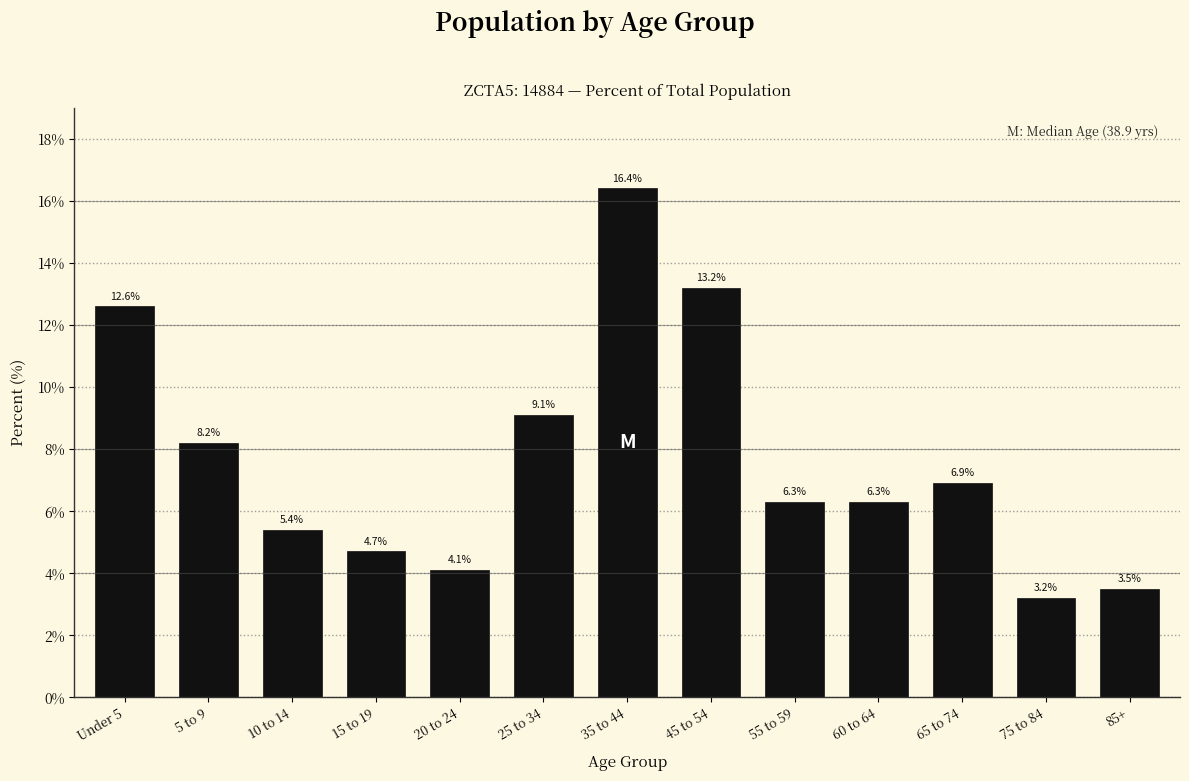

Reading left to right, what are all the values shown in this chart?

Under 5=12.6	5 to 9=8.2	10 to 14=5.4	15 to 19=4.7	20 to 24=4.1	25 to 34=9.1	35 to 44=16.4	45 to 54=13.2	55 to 59=6.3	60 to 64=6.3	65 to 74=6.9	75 to 84=3.2	85+=3.5